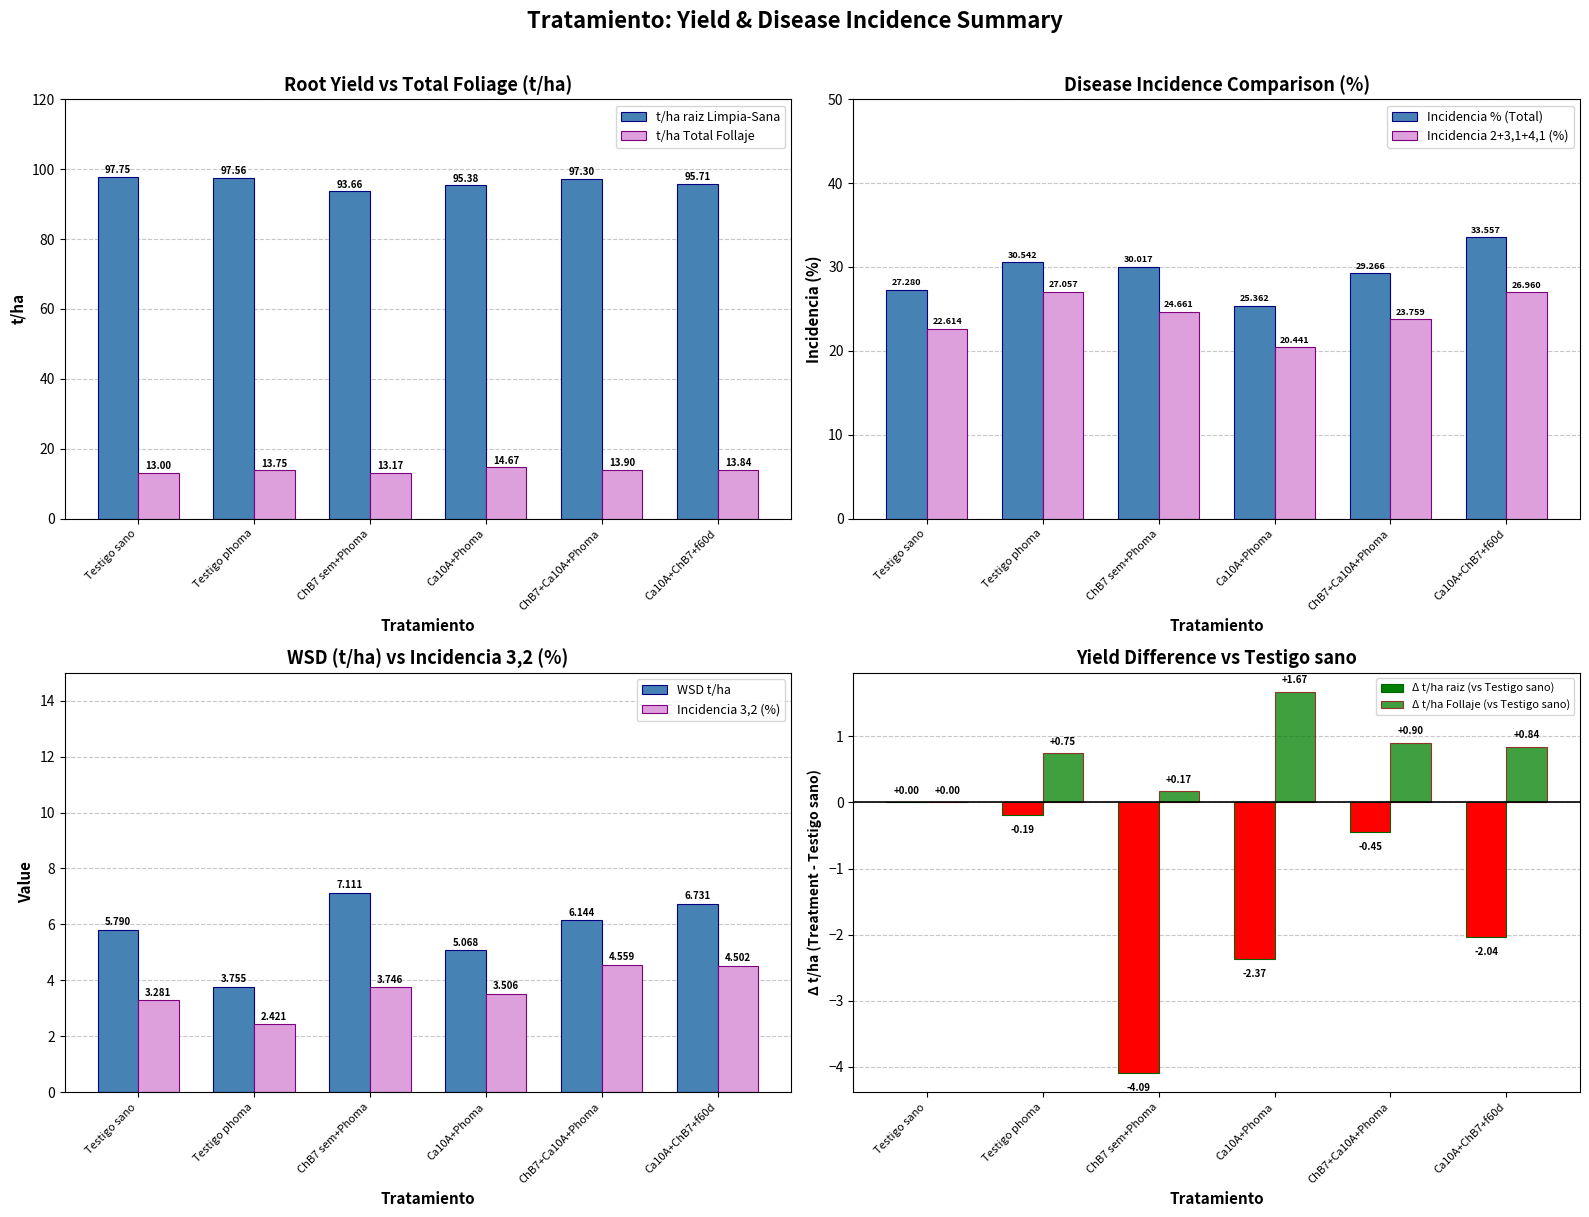

Which category has the highest value in the t/ha raiz Limpia-Sana series?

Testigo sano